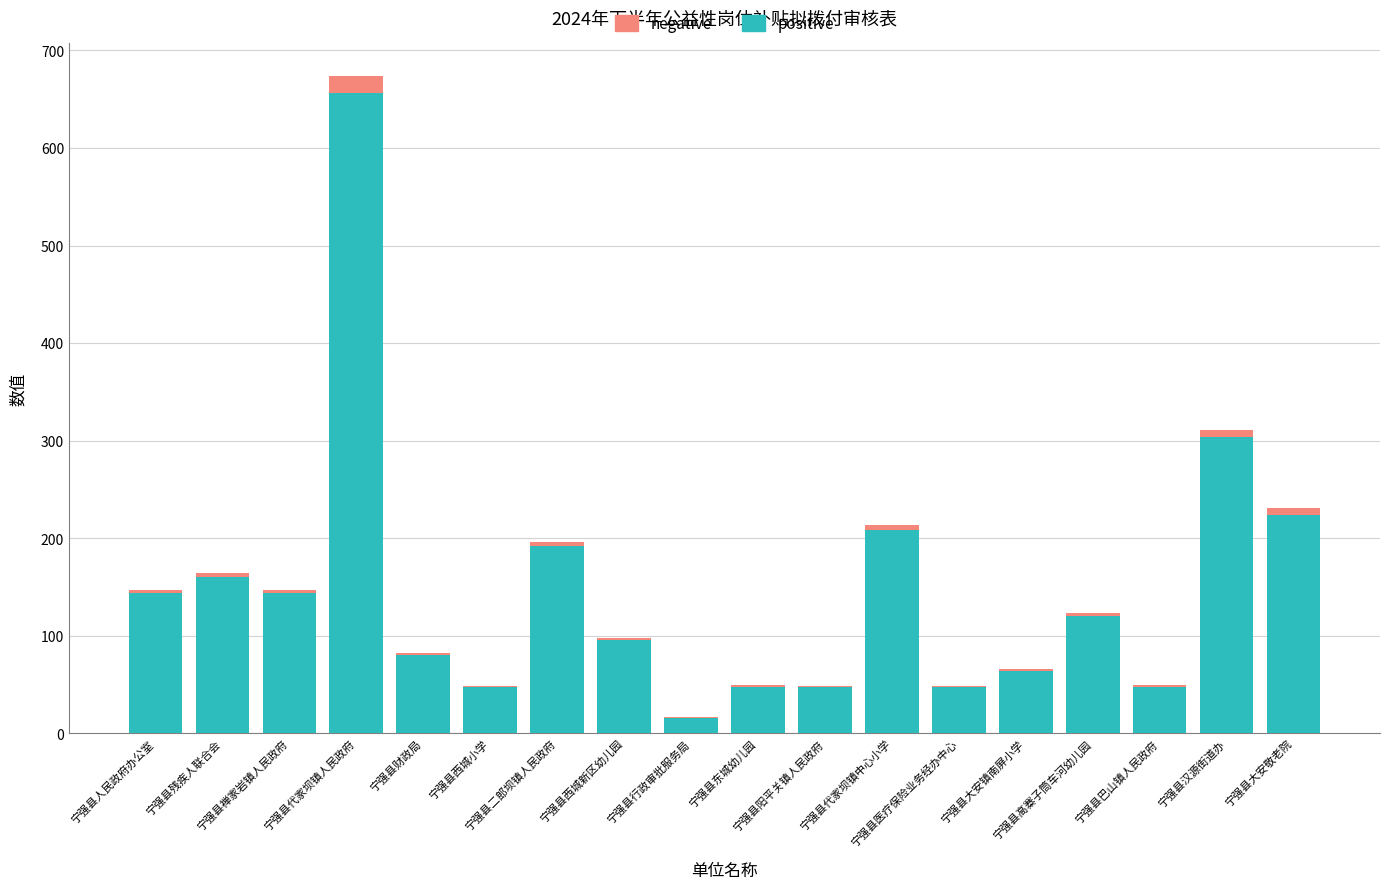

Does the chart contain stacked bars?

Yes